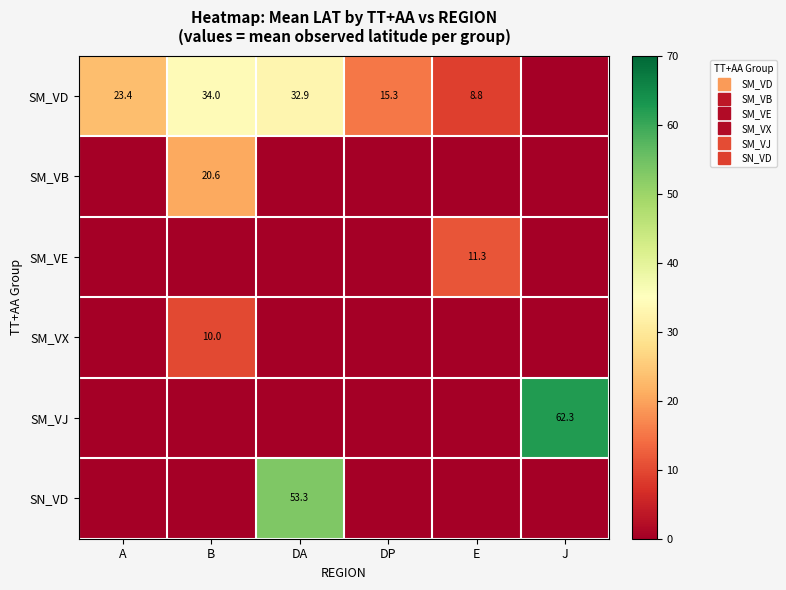

Rank the series at J from highest to lowest value.

SM_VJ, SM_VD, SM_VB, SM_VE, SM_VX, SN_VD